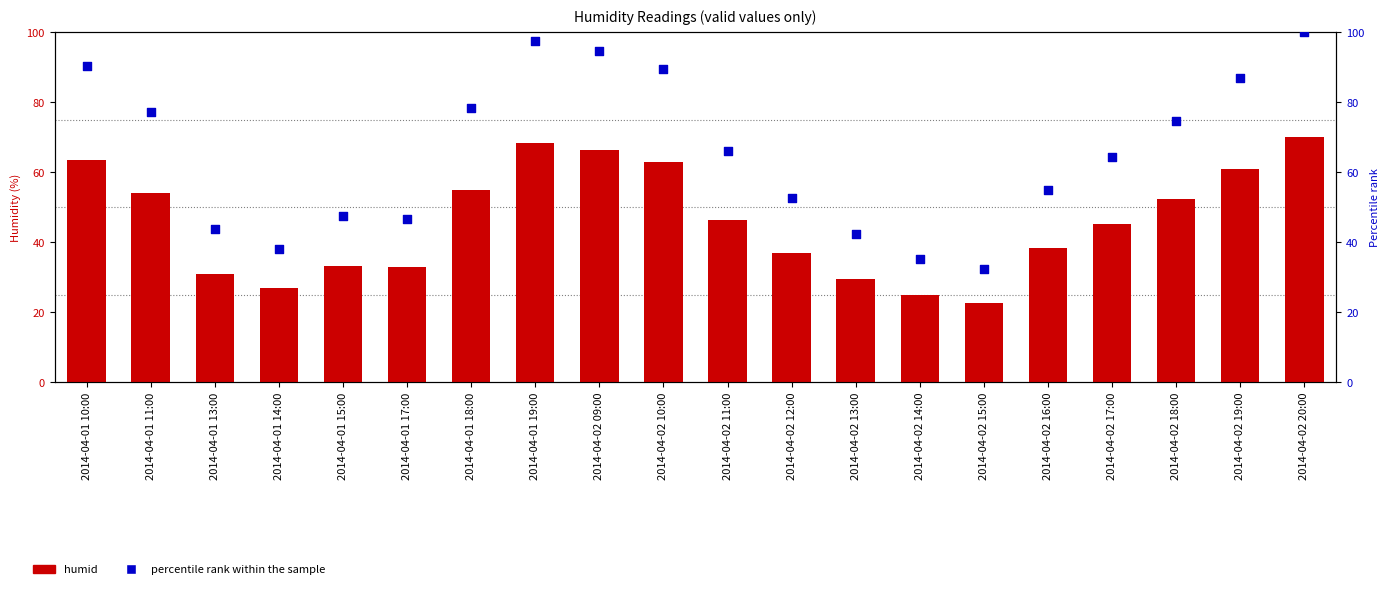

At how many categories does at least one series exceed 98?

1